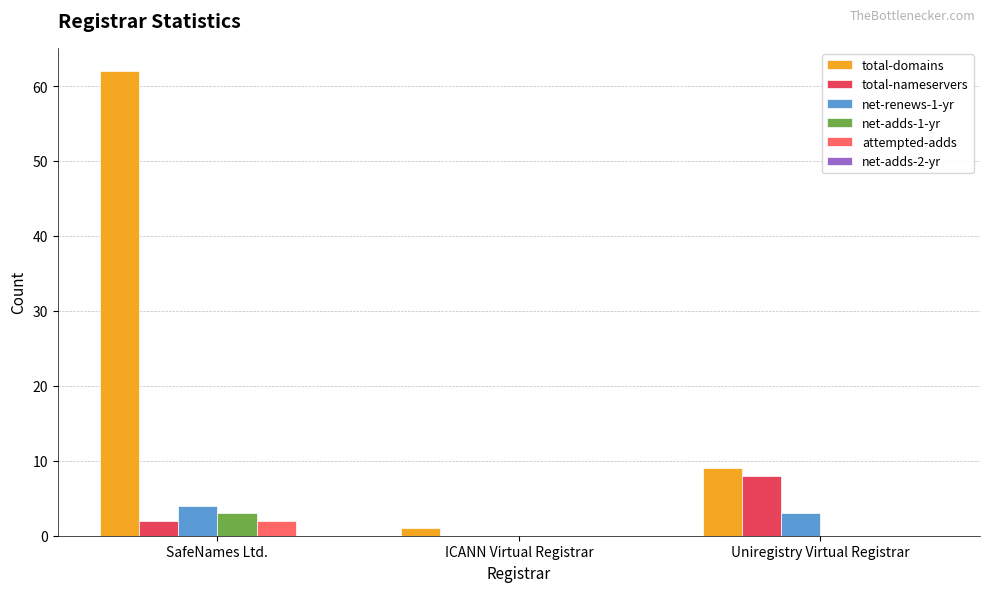

What is the greatest value displayed?

62